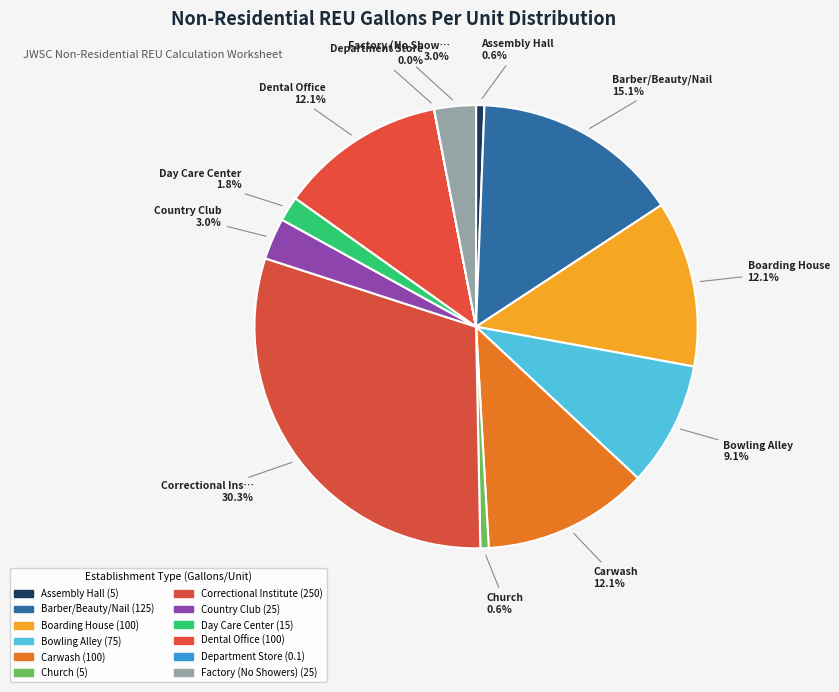

What is the total percentage of Day Care Center and Dental Office?

13.9%